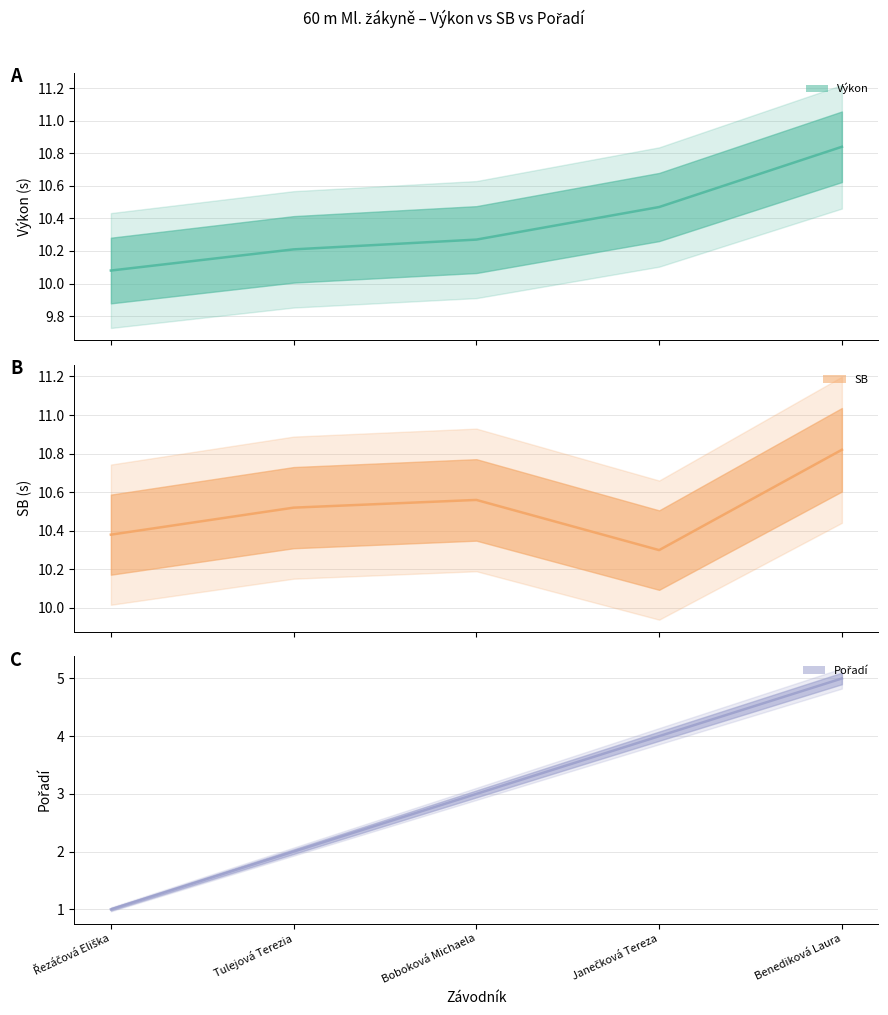

Is this an area chart (filled region under the line)?

No